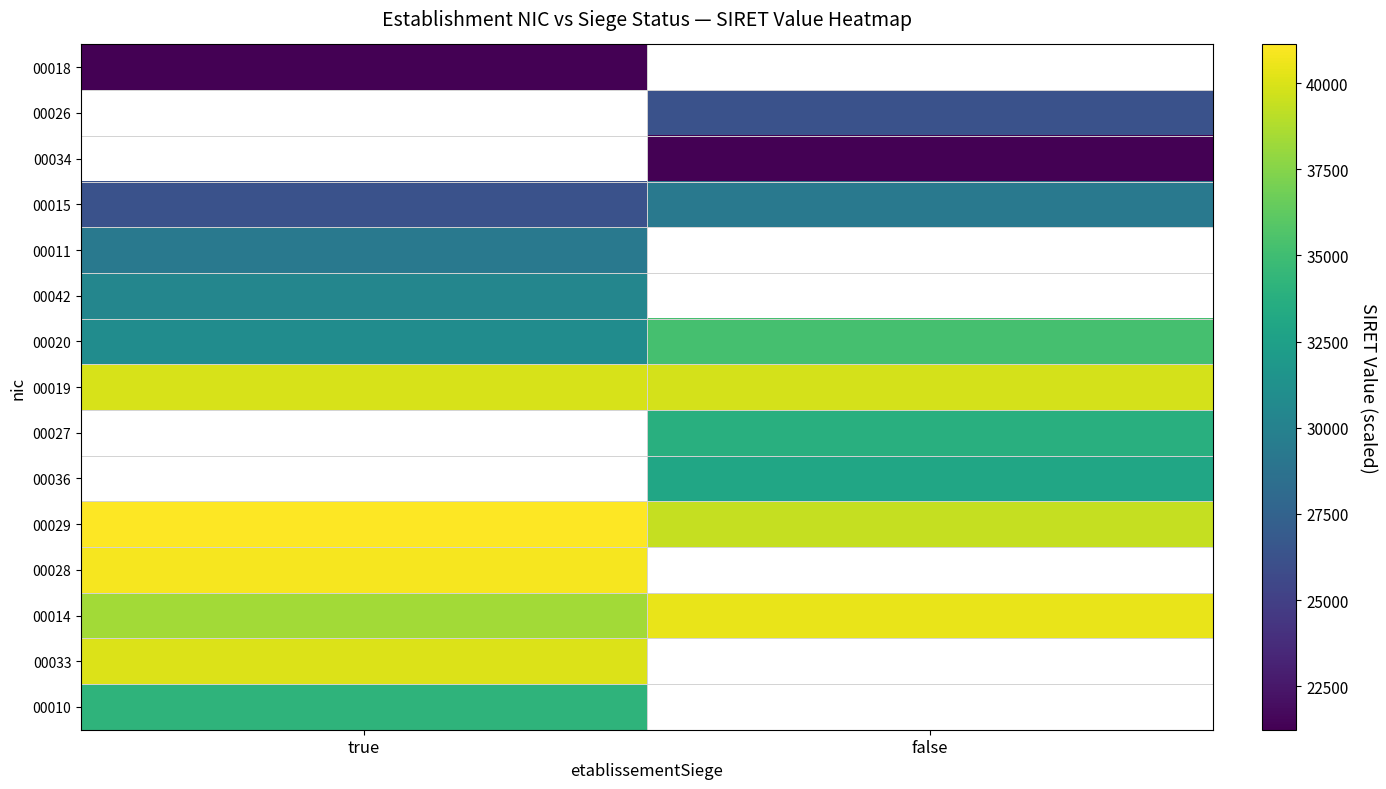

Rank the series by their maximum value, from lowest to highest.

00018, 00026, 00034, 00015, 00011, 00042, 00010, 00020, 00019, 00027, 00036, 00033, 00014, 00028, 00029